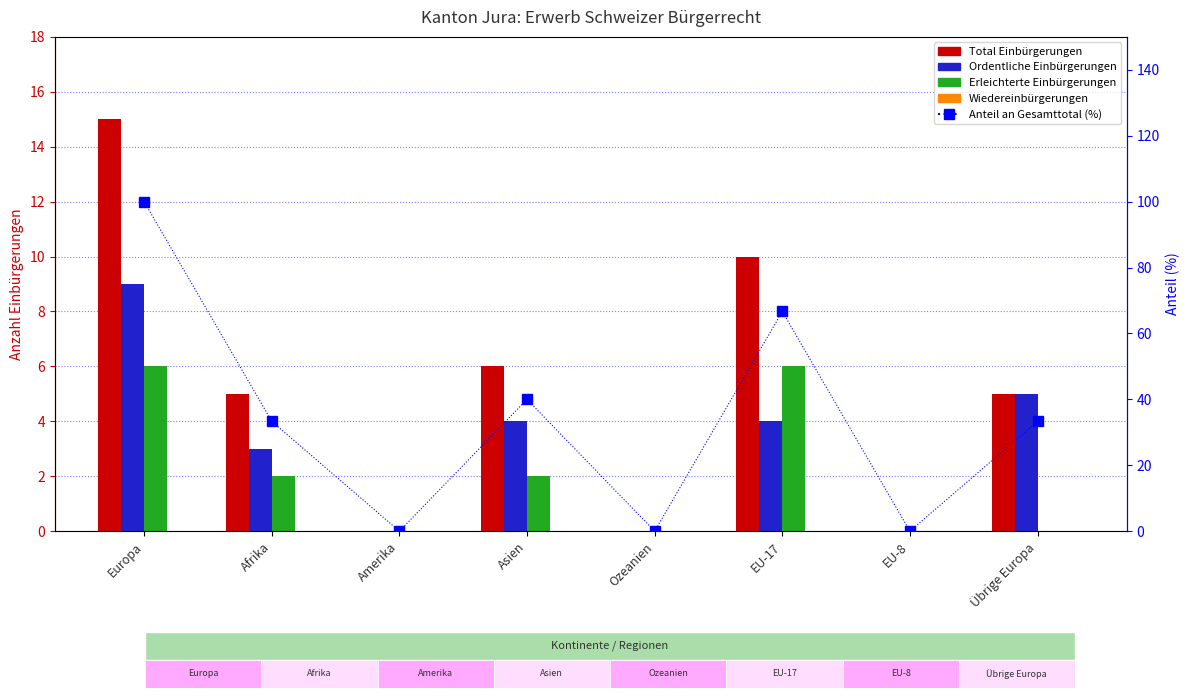

Reading right to left, extract all data points from this chart.

Total Einbürgerungen: Übrige Europa=5.0	EU-8=0.0	EU-17=10.0	Ozeanien=0.0	Asien=6.0	Amerika=0.0	Afrika=5.0	Europa=15.0
Ordentliche Einbürgerungen: Übrige Europa=5.0	EU-8=0.0	EU-17=4.0	Ozeanien=0.0	Asien=4.0	Amerika=0.0	Afrika=3.0	Europa=9.0
Erleichterte Einbürgerungen: Übrige Europa=0.0	EU-8=0.0	EU-17=6.0	Ozeanien=0.0	Asien=2.0	Amerika=0.0	Afrika=2.0	Europa=6.0
Wiedereinbürgerungen: Übrige Europa=0.0	EU-8=0.0	EU-17=0.0	Ozeanien=0.0	Asien=0.0	Amerika=0.0	Afrika=0.0	Europa=0.0
Anteil an Gesamttotal (%): Übrige Europa=33.3	EU-8=0.0	EU-17=66.7	Ozeanien=0.0	Asien=40.0	Amerika=0.0	Afrika=33.3	Europa=100.0